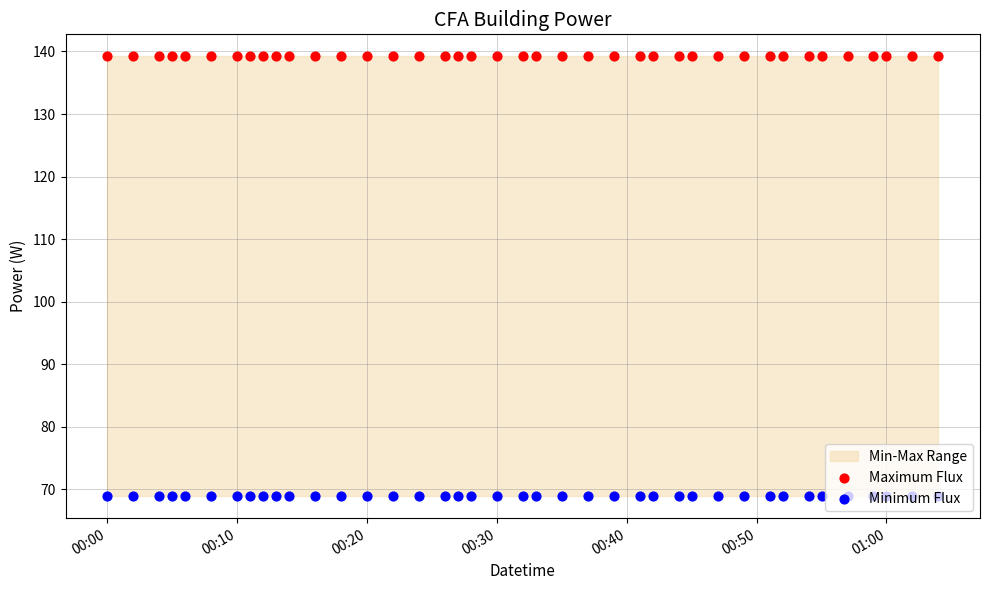

At how many categories does at least one series exceed 86?

40